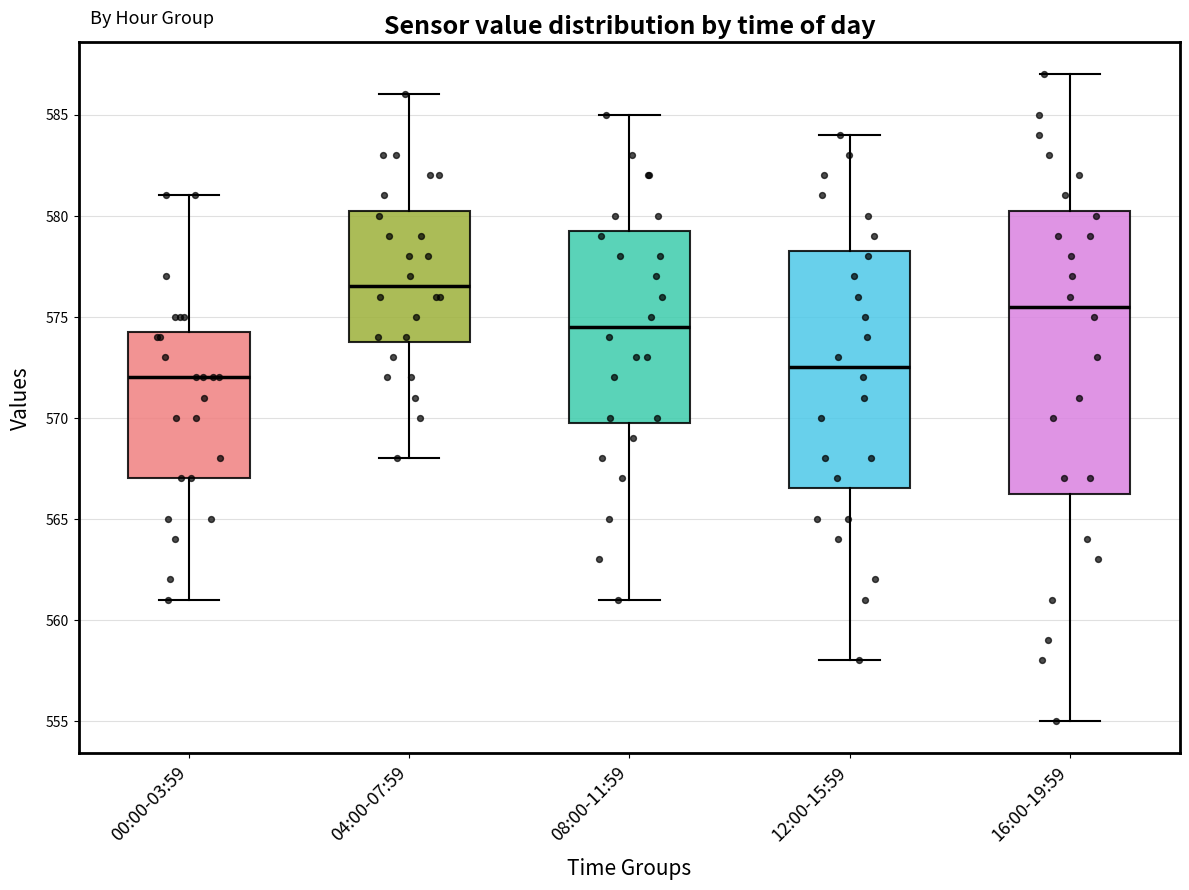

Where does the median line of the box for 00:00-03:59 sit on the y-axis? The values are not printed on the chart, so give them approximately, as read against the axis.

572.0